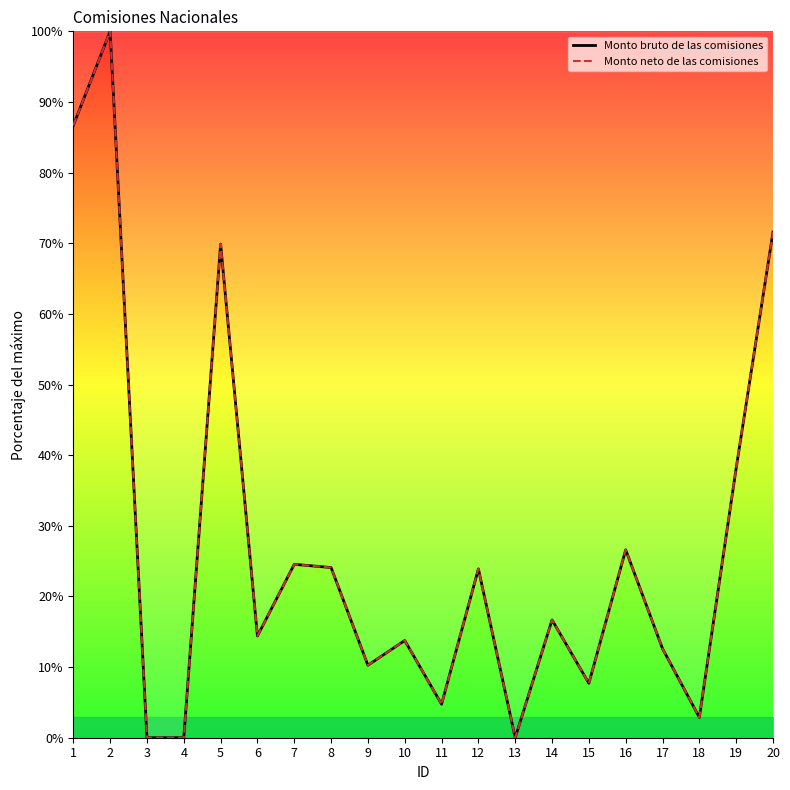

Count the number of categories in the chart.

20